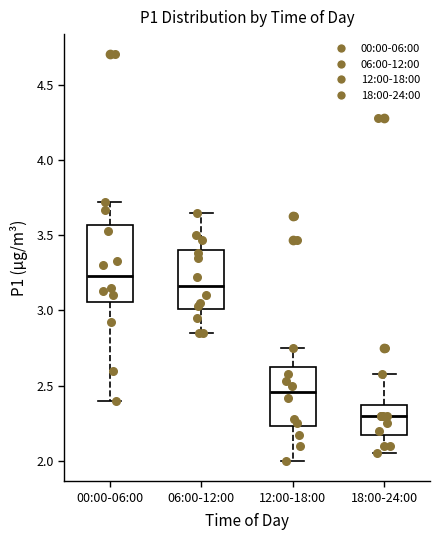

Comparing the boxes themselves (not the whiskers), which one is the tallest?

00:00-06:00